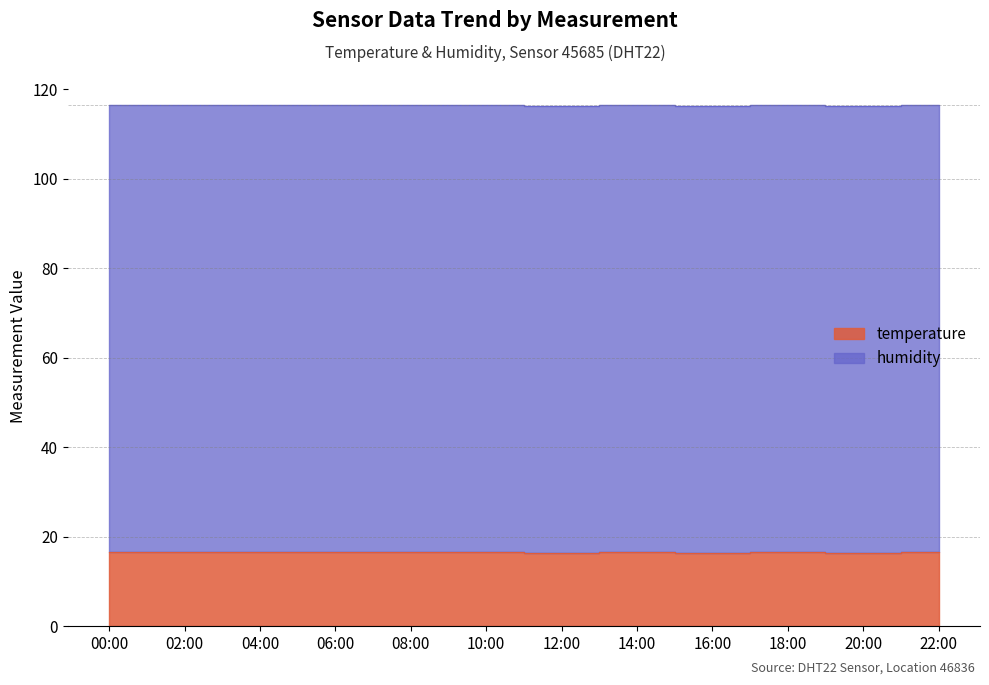

True or false: humidity has a value of 145.3 at 00:00.

False